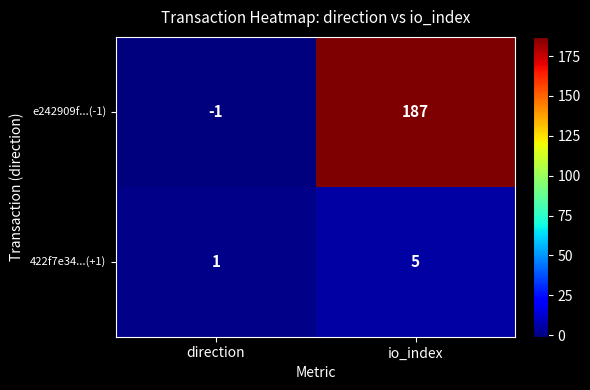

Rank the categories by e242909f...(-1) value from highest to lowest.

io_index, direction